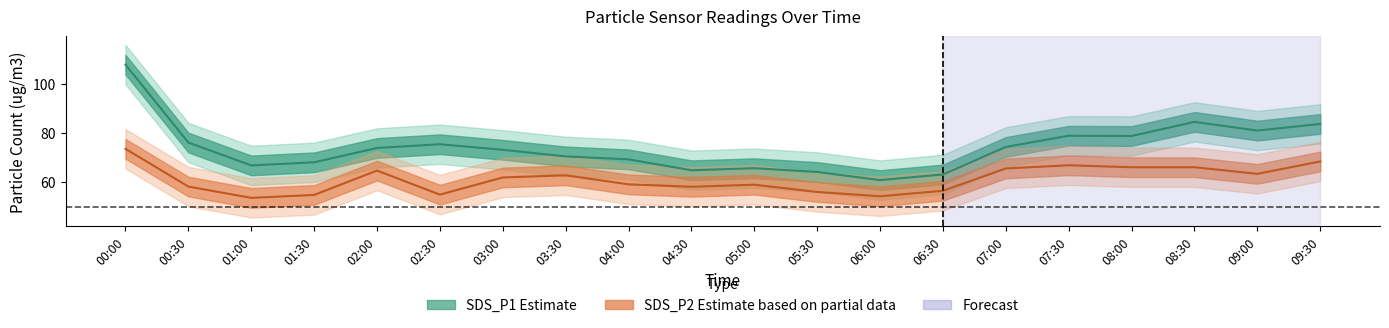

What is the total value across all series at 02:30?

130.4